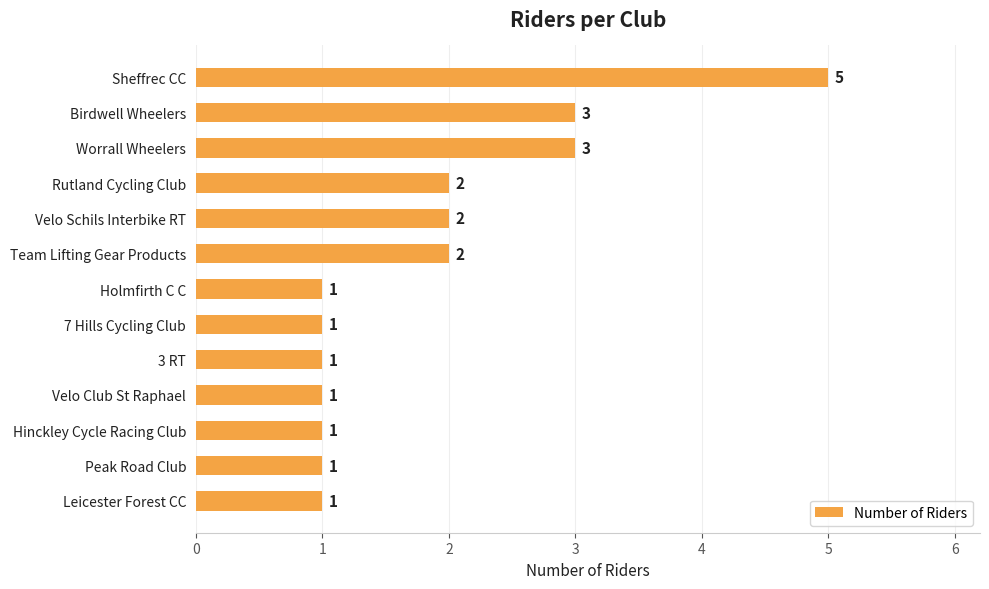

Reading top to bottom, extract all data points from this chart.

Sheffrec CC=5	Birdwell Wheelers=3	Worrall Wheelers=3	Rutland Cycling Club=2	Velo Schils Interbike RT=2	Team Lifting Gear Products=2	Holmfirth C C=1	7 Hills Cycling Club=1	3 RT=1	Velo Club St Raphael=1	Hinckley Cycle Racing Club=1	Peak Road Club=1	Leicester Forest CC=1